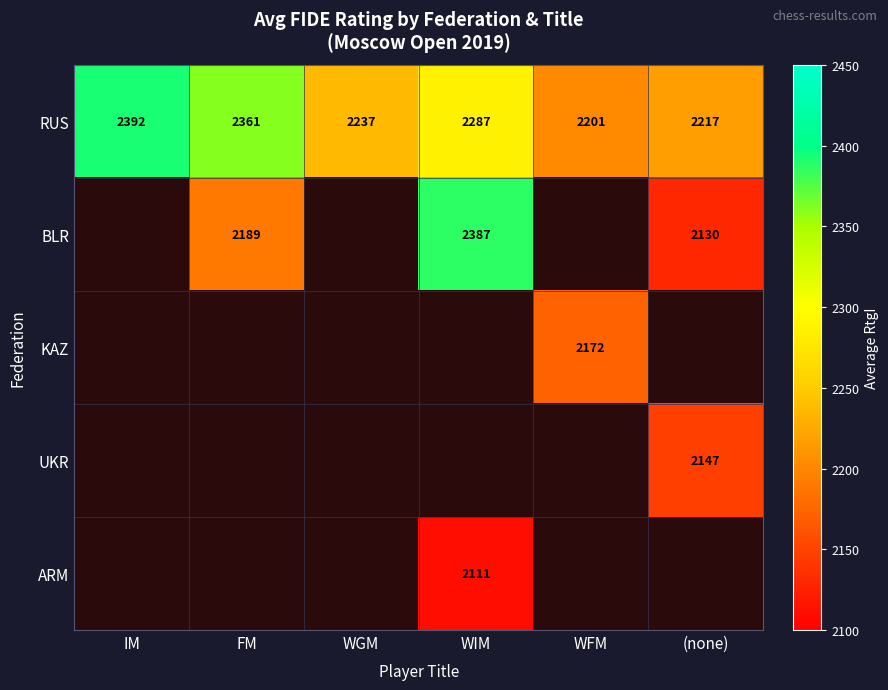

The value of ARM at WIM is 3593. True or false?

False